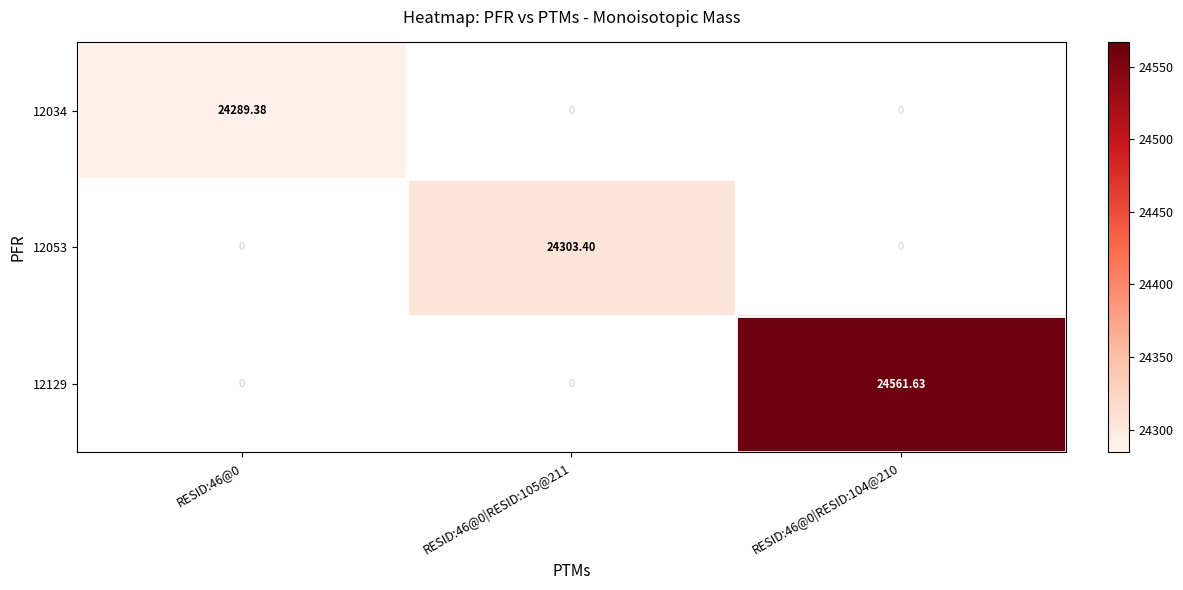

The value of 12053 at RESID:46@0|RESID:105@211 is 33706.7. True or false?

False